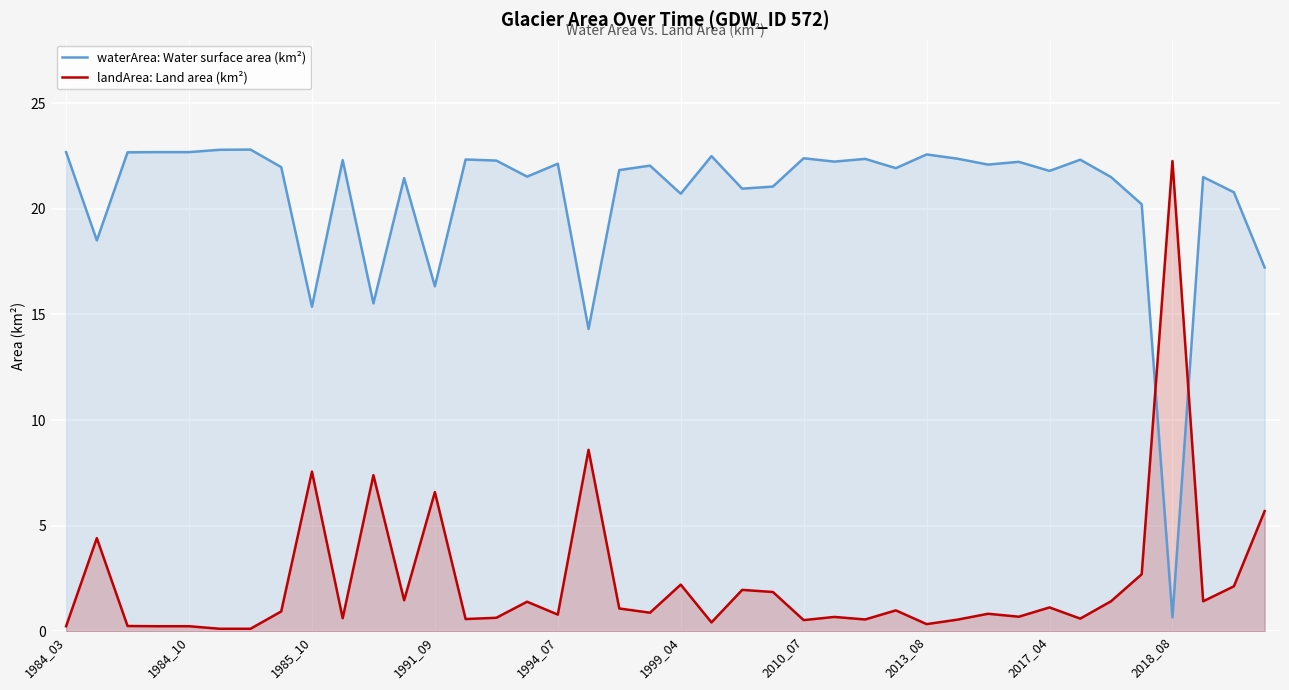

What is the difference between the maximum and minimum values in the landArea: Land area (km²) series?

22.1